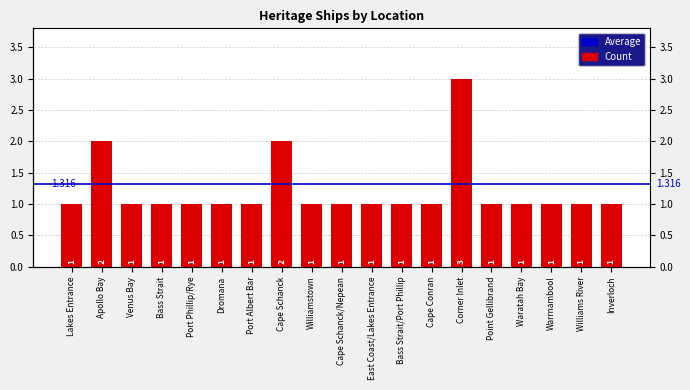

Which has a higher value, Warrnambool or Bass Strait?

Warrnambool